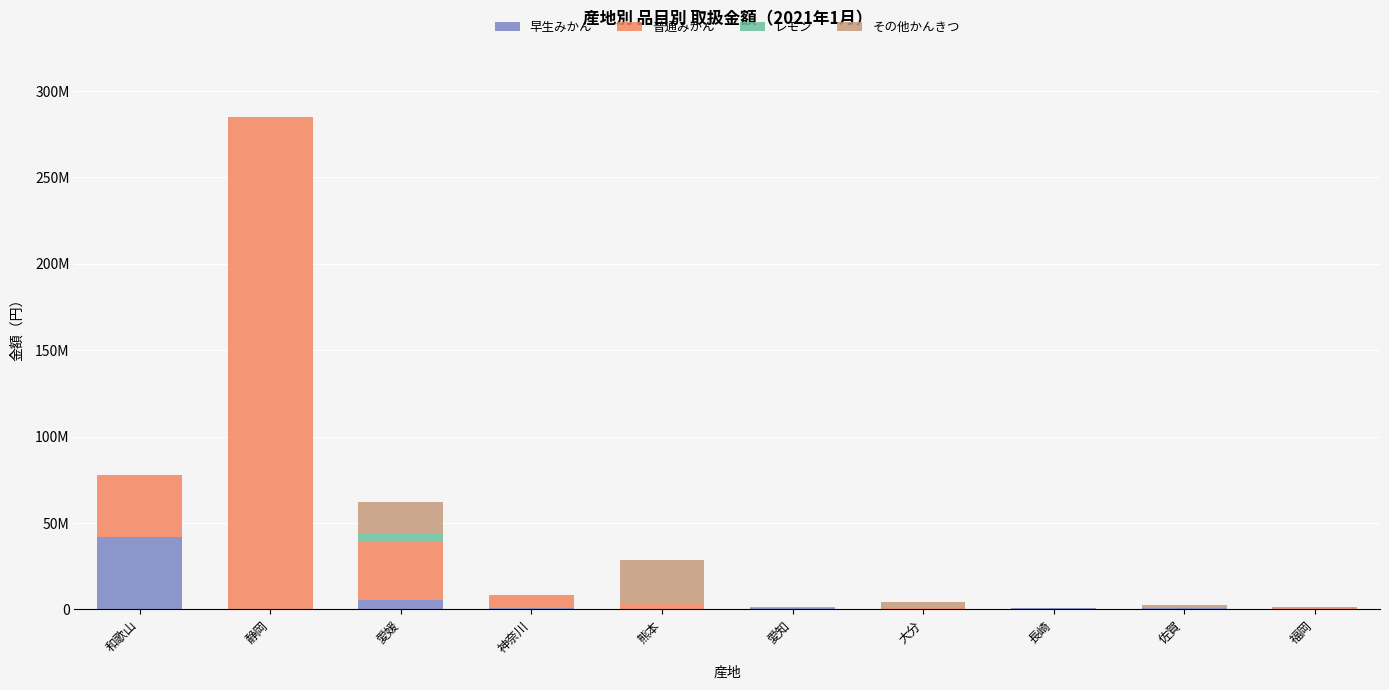

At how many categories does at least one series exceed 60655998?

1